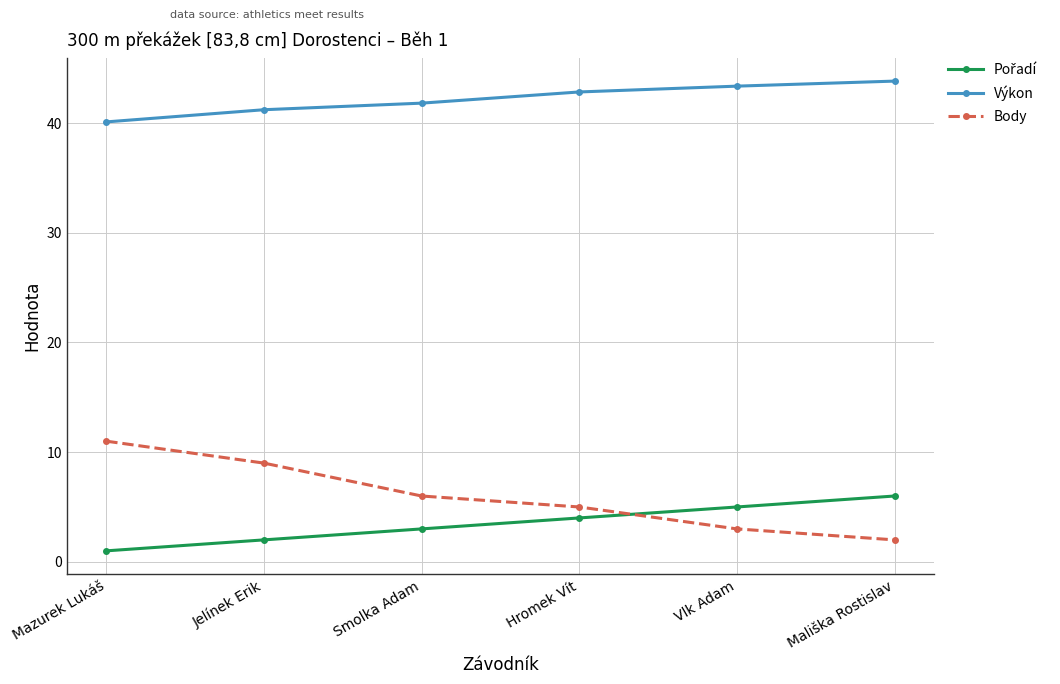

At how many categories does at least one series exceed 12?

6